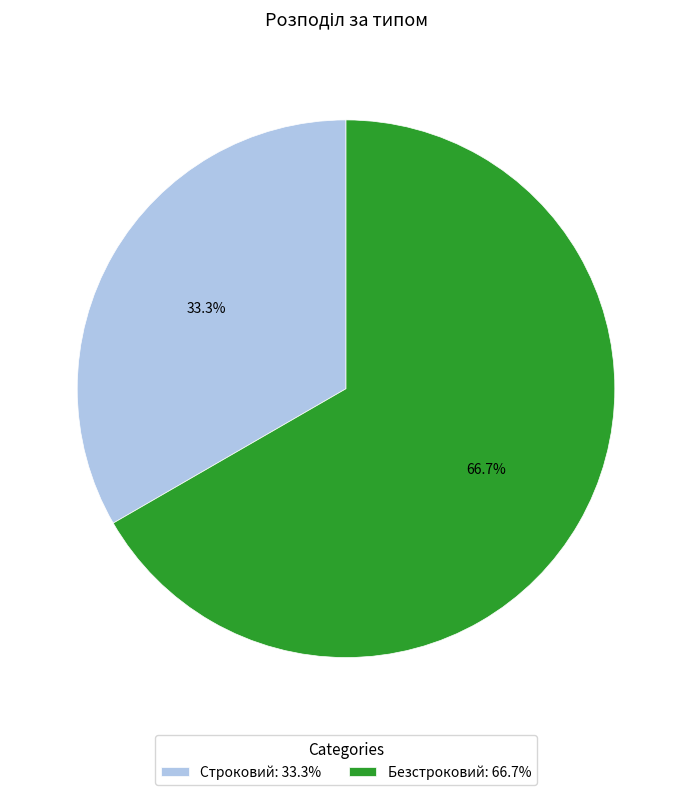

Rank the categories by value from lowest to highest.

Строковий, Безстроковий